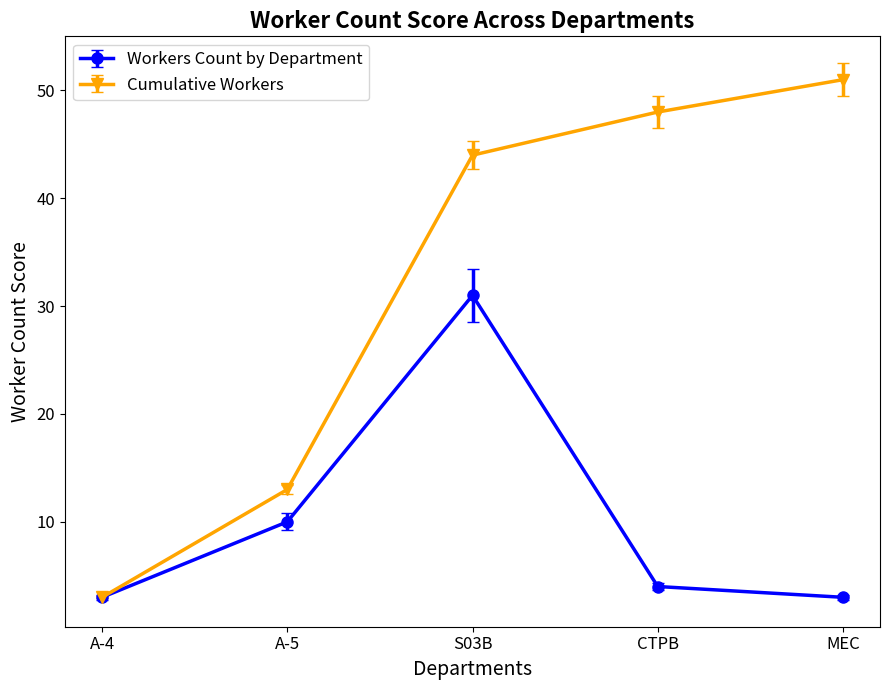

True or false: Workers Count by Department has more than 0 interior local peaks.

True